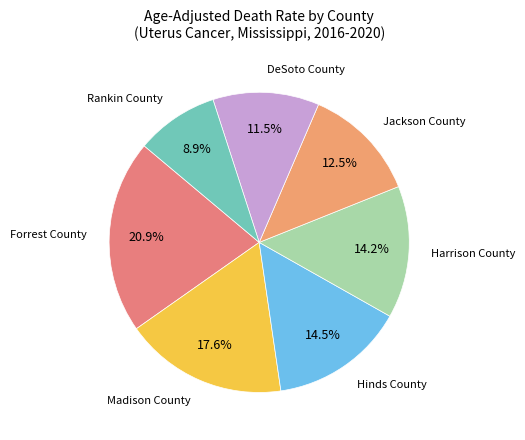

The Rankin County slice represents 9% of the pie. True or false?

True